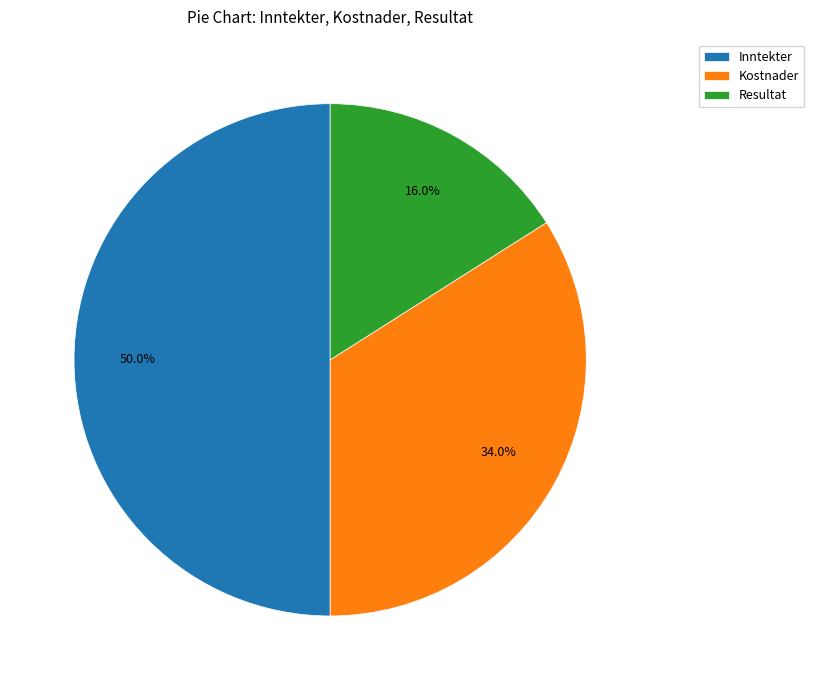

What percentage do Kostnader and Resultat together represent?

50.0%